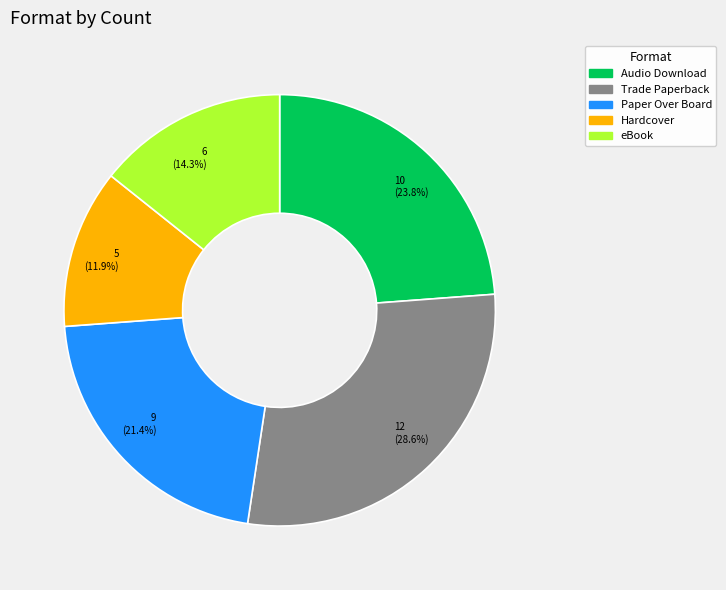

Which slice is the smallest?

Hardcover